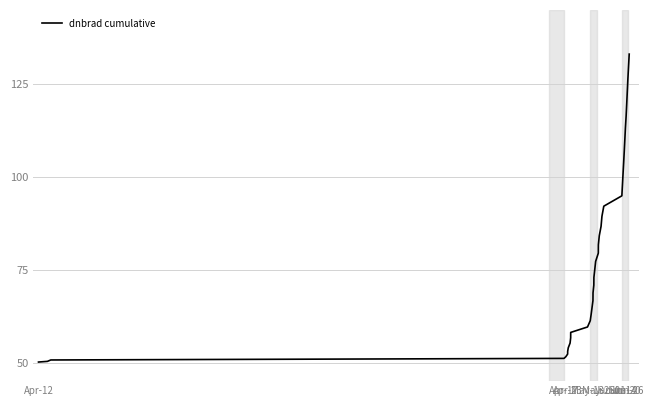

What is the greatest value displayed?

133.1